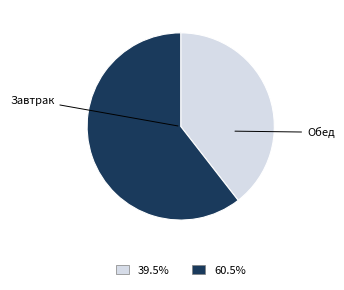

How many segments does this pie chart have?

2